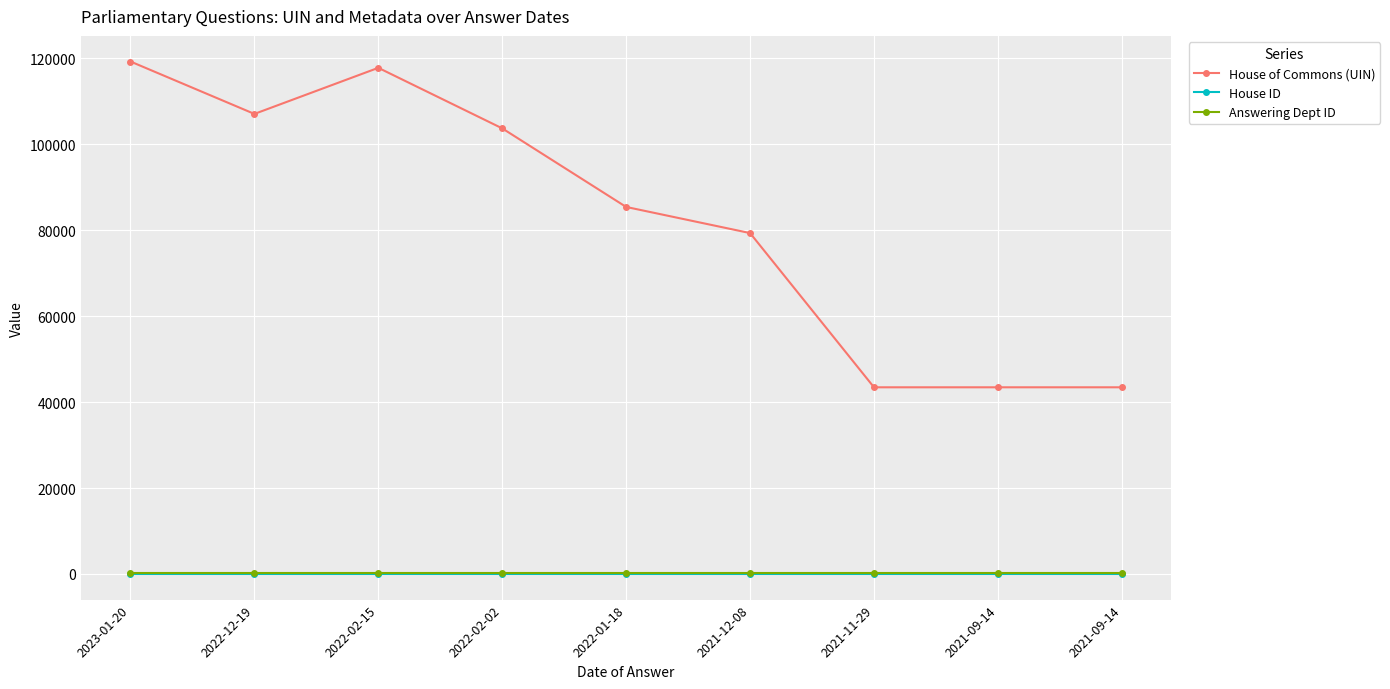

Reading left to right, transcribe all the data shown in this chart.

House of Commons (UIN): 119255	107060	117787	103694	85410	79329	43441	43442	43443
House ID: 1	1	1	2	1	1	1	1	1
Answering Dept ID: 202	202	202	202	202	202	202	202	202